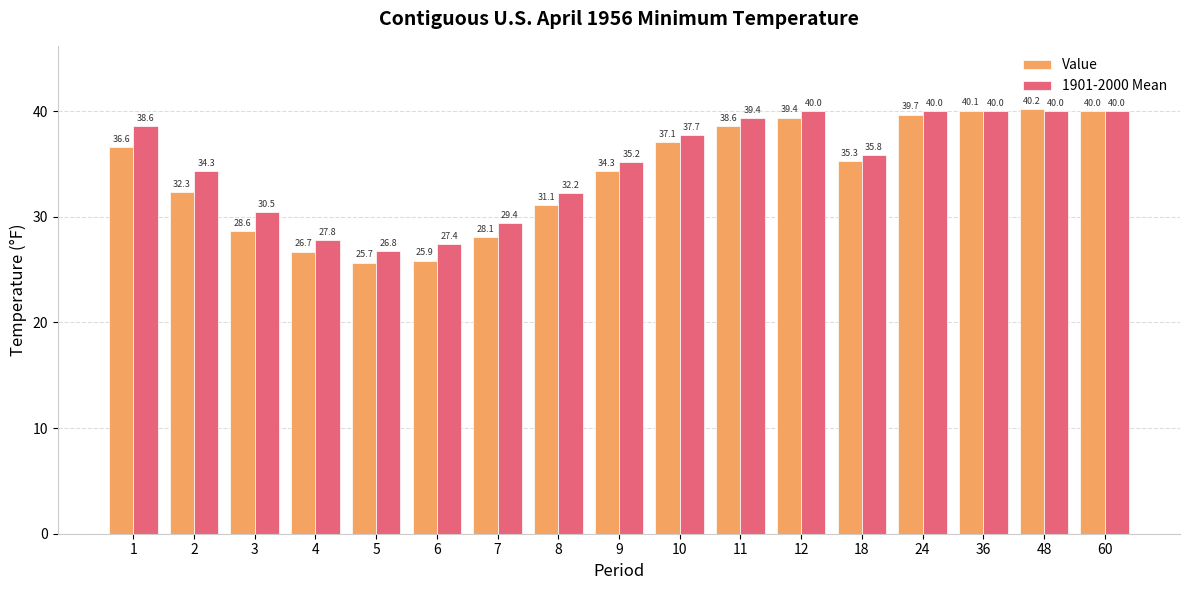

How many values in the 1901-2000 Mean series are below 35?

7